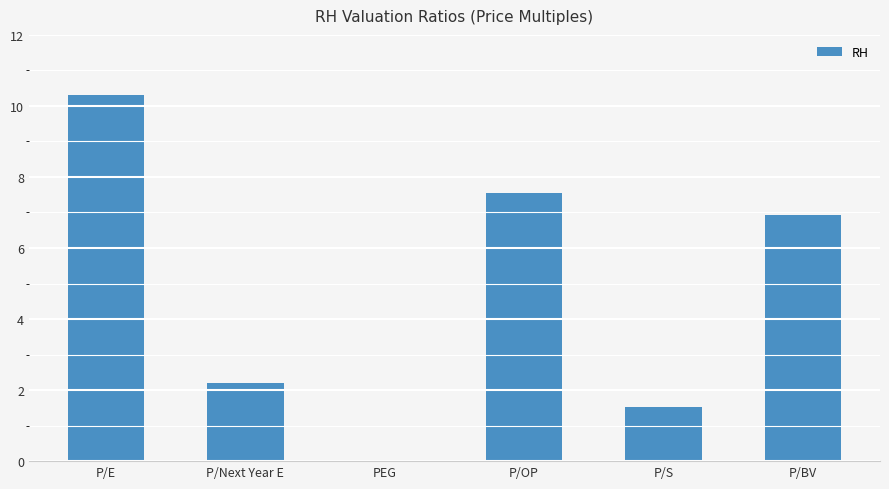

The value at P/E is 14.8. True or false?

False